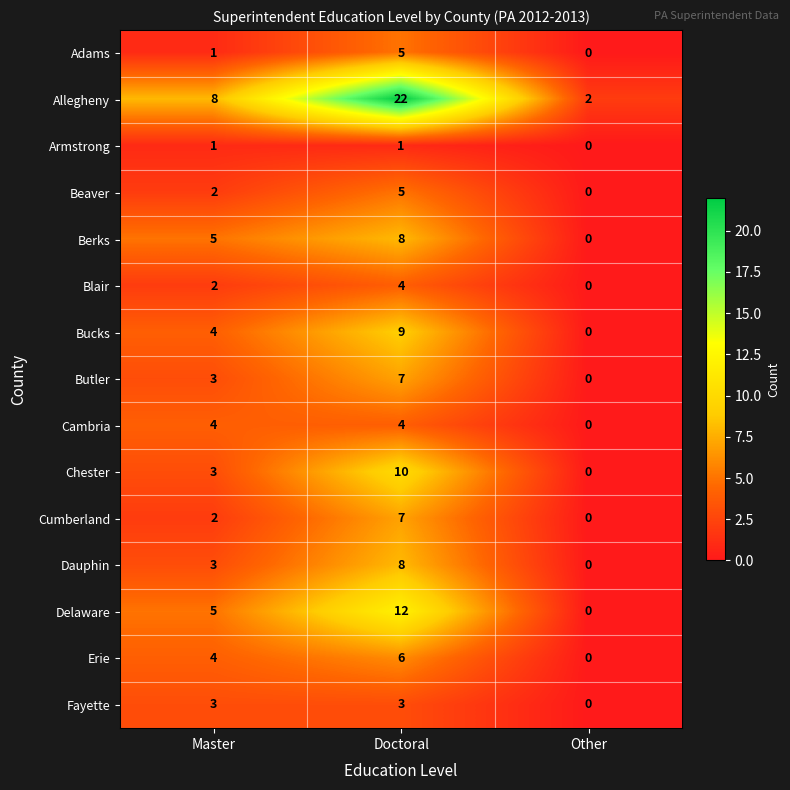

List the labels in order of Cumberland value, largest first.

Doctoral, Master, Other